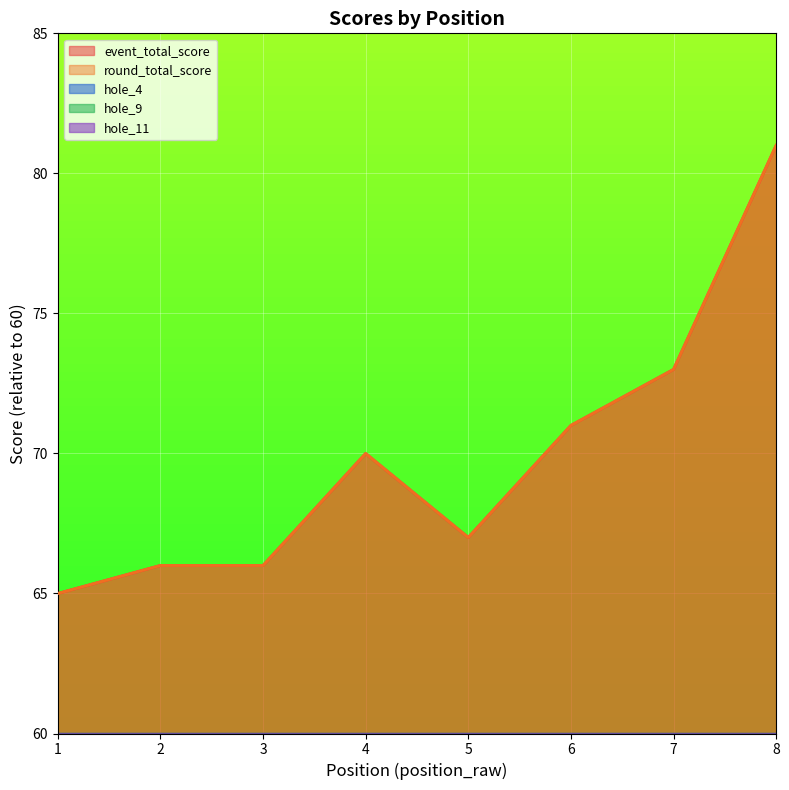

What is the sum of all hole_11 values?

-442